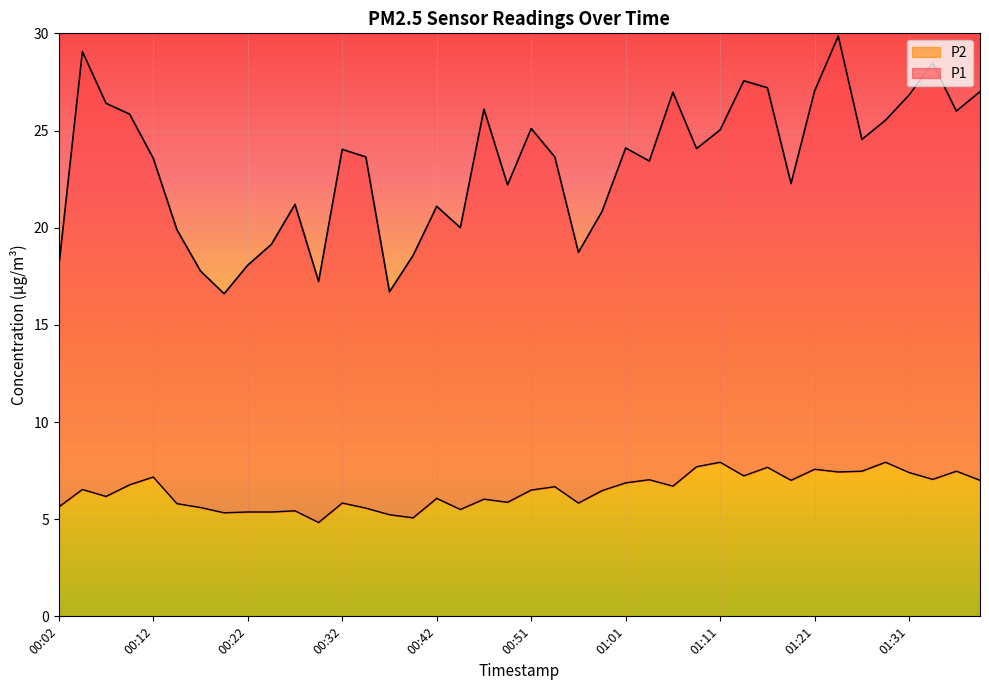

How many lines are shown in the chart?

2